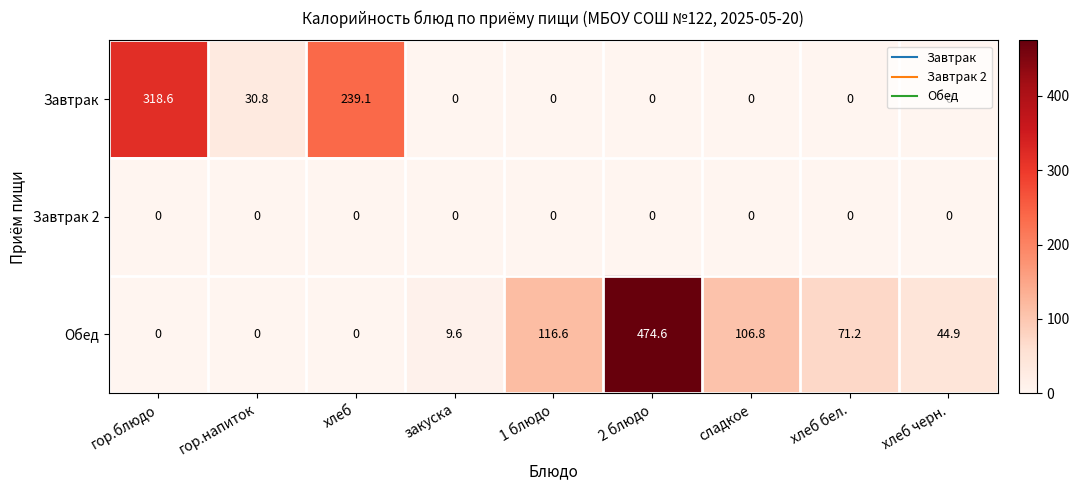

At how many categories does at least one series exceed 221?

3